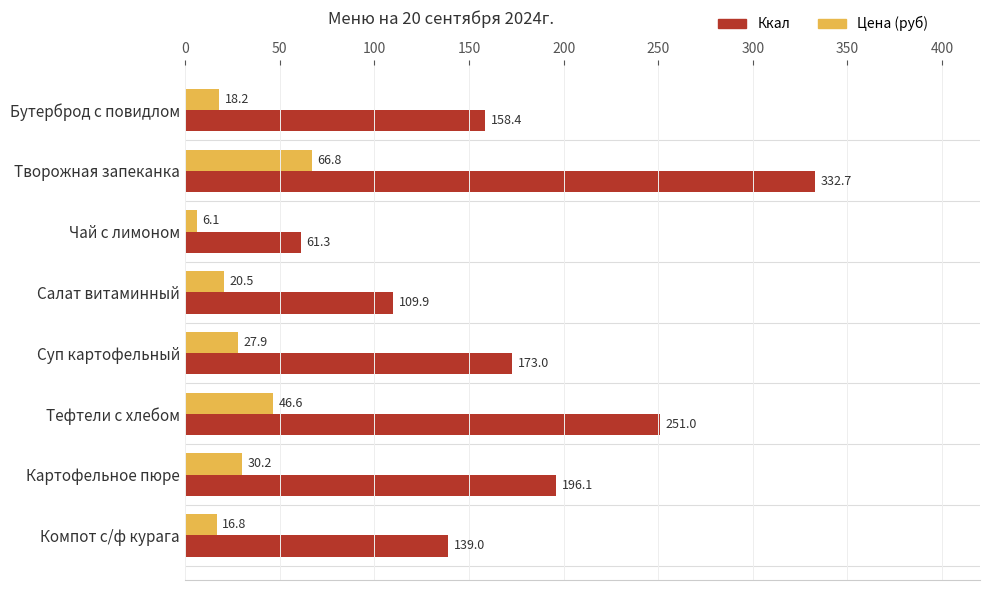

Which series has the widest spread of values?

Ккал